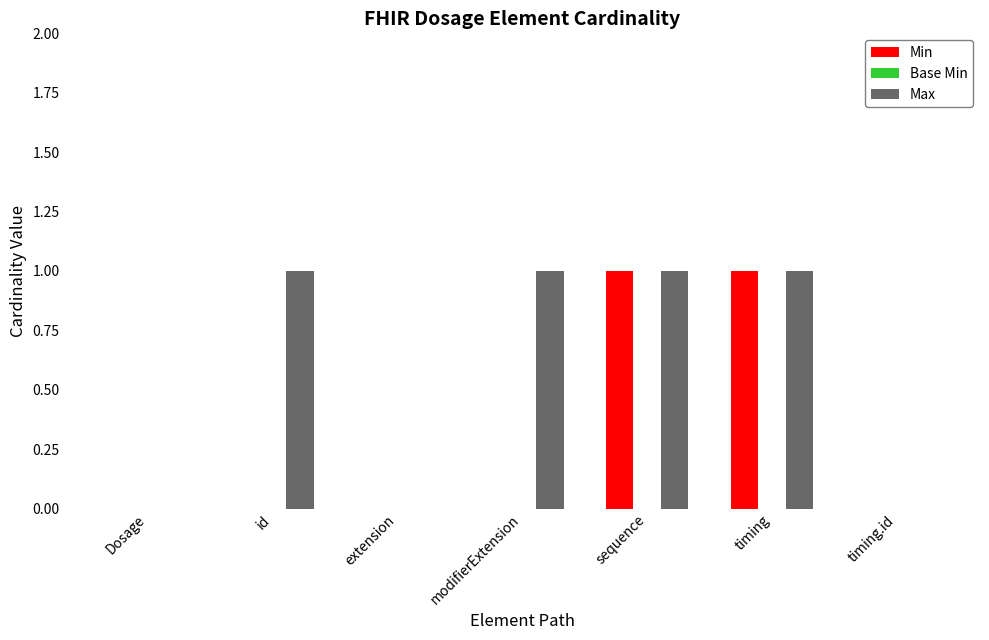

Which series has the largest total across all categories?

Max